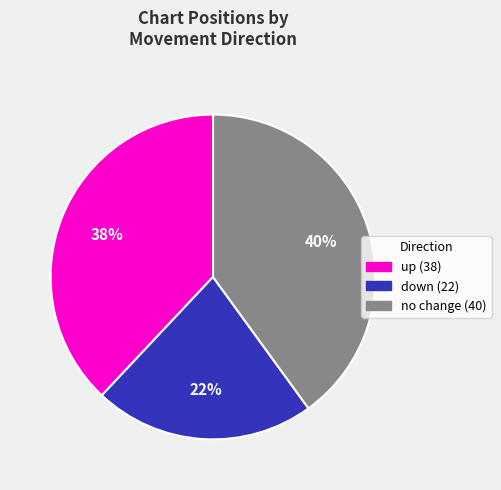

Which has a higher value, down (22) or no change (40)?

no change (40)